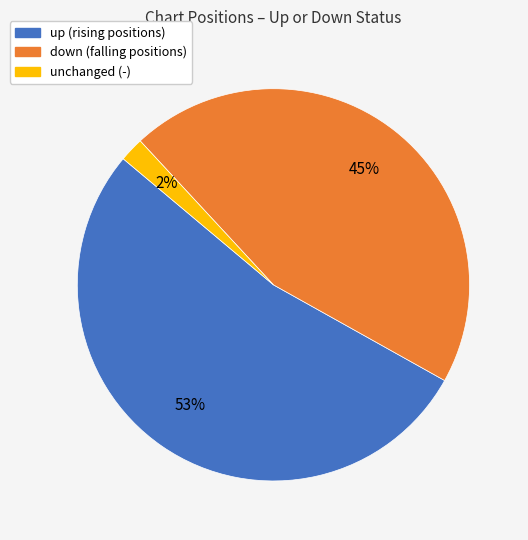

To the nearest percent, what is the difference between the largest and smallest slice percentages?

51%